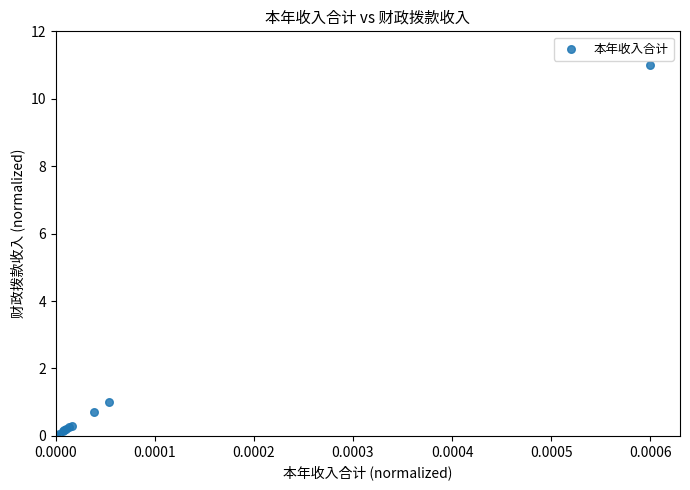

What Y value in the scatter plot is closest to 5?

1.0